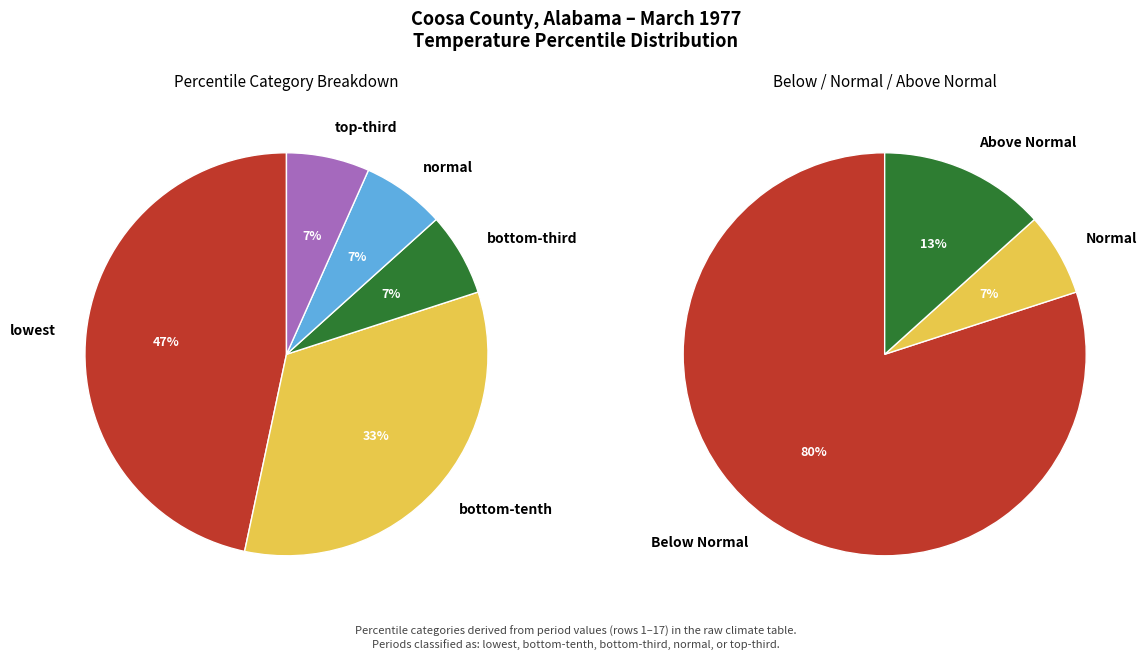

To the nearest percent, what percentage of the pie is lowest?

47%